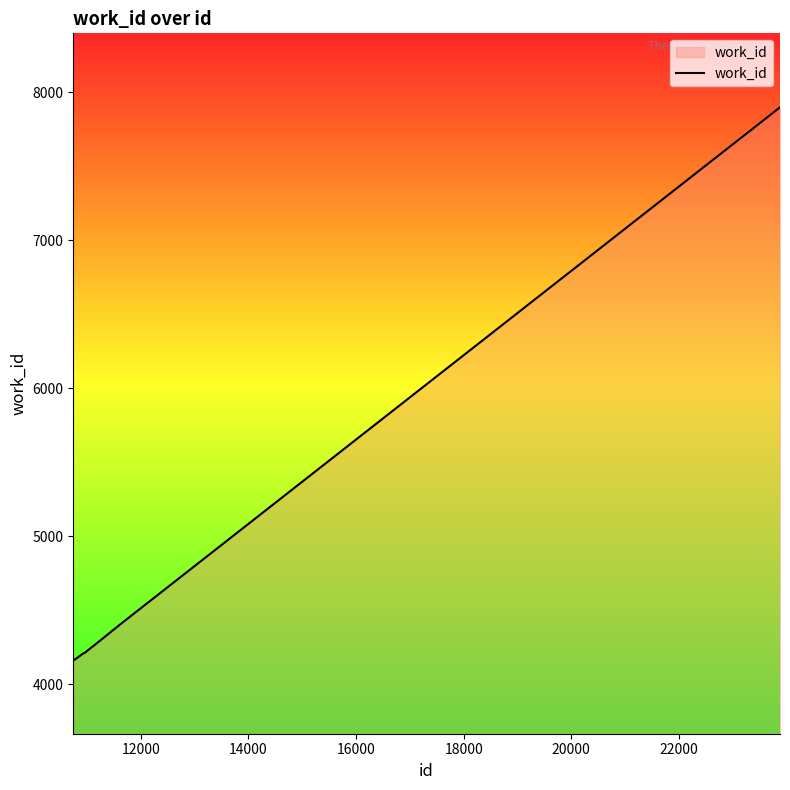

Reading left to right, list all the values displayed in this chart.

4166	4166	4166	4166	4211	4211	4211	4274	4413	7899